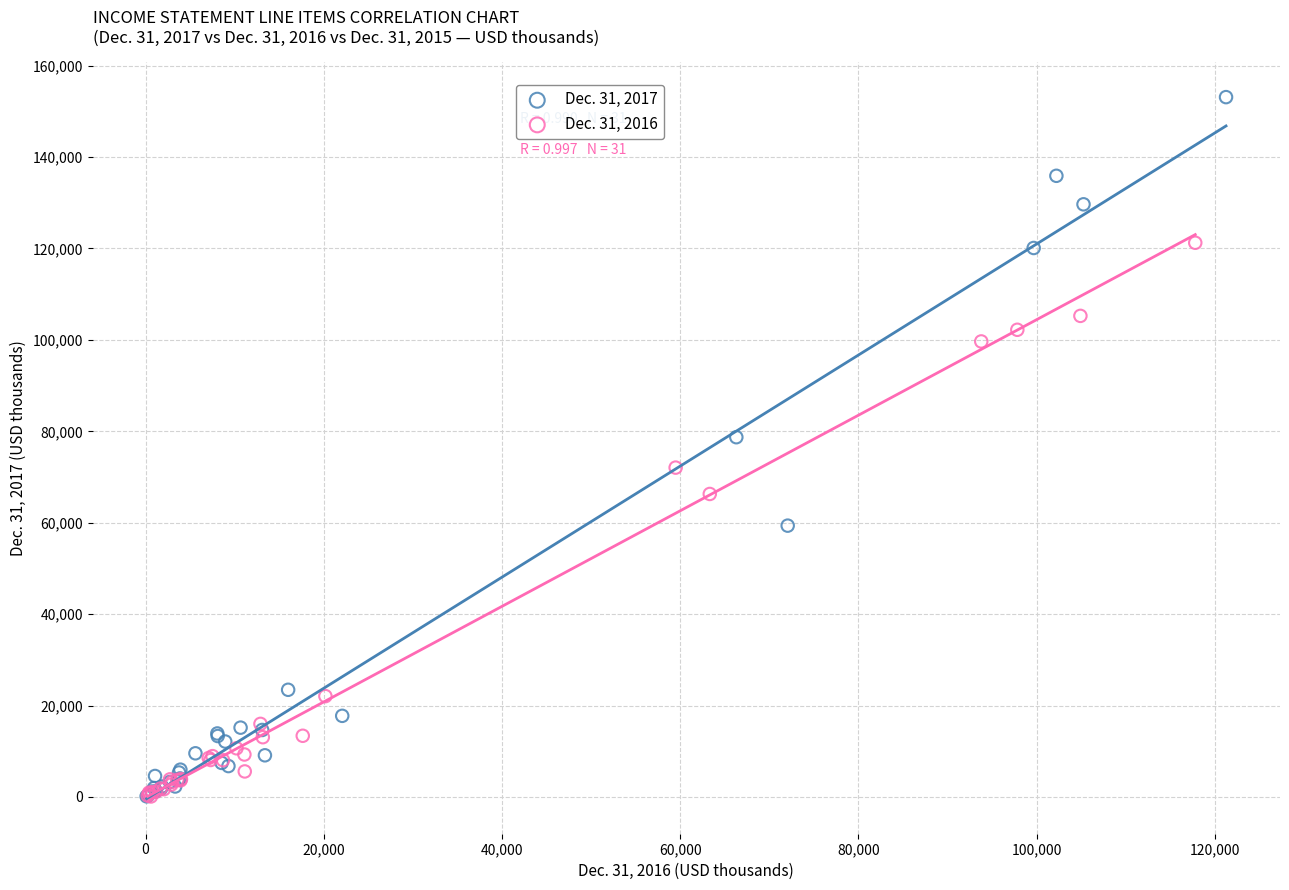

Which series contains the highest Y value?

Dec. 31, 2017